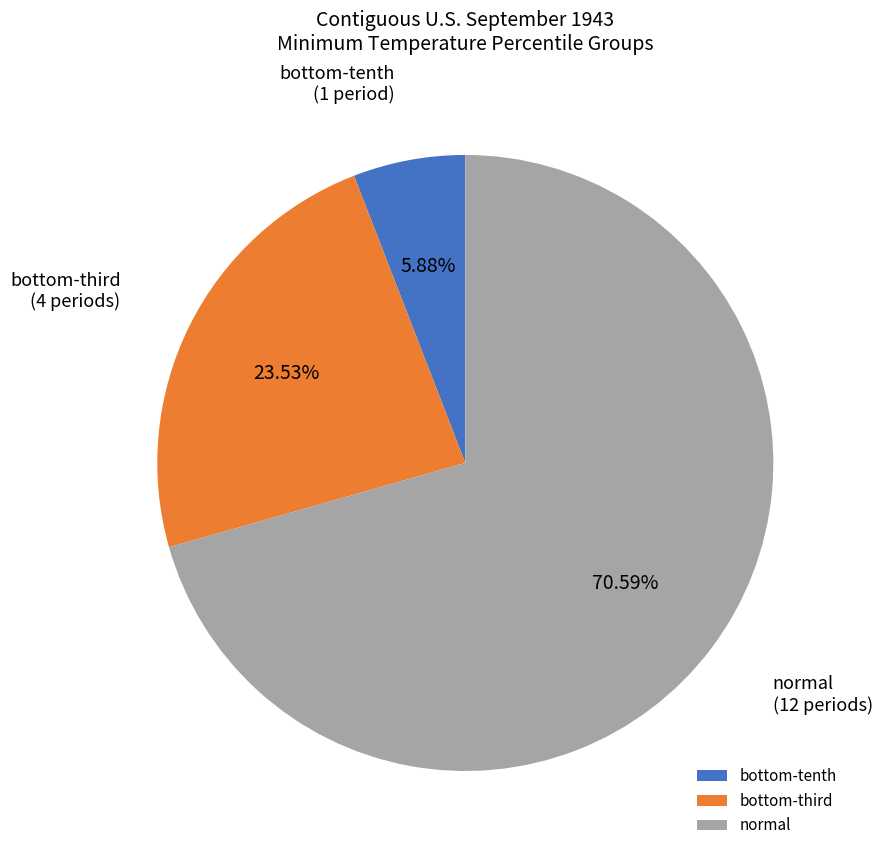

Rank the categories by value from lowest to highest.

bottom-tenth, bottom-third, normal